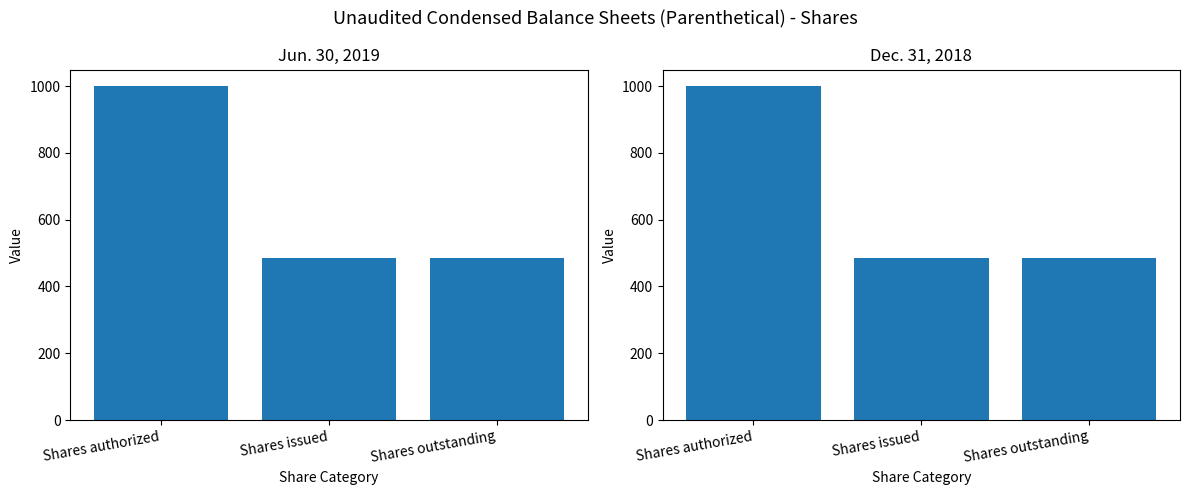

The Dec. 31, 2018 series shows 486.5 at Shares outstanding. True or false?

True